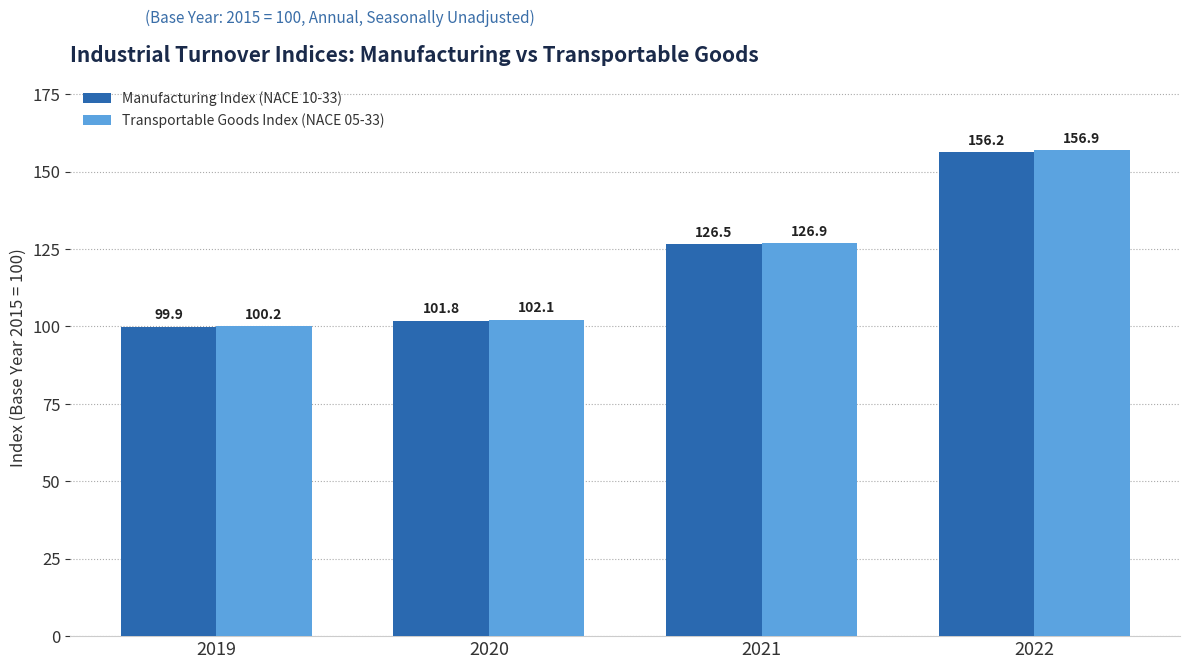

Reading right to left, list all the values displayed in this chart.

Manufacturing Index (NACE 10-33): 156.2	126.5	101.8	99.9
Transportable Goods Index (NACE 05-33): 156.9	126.9	102.1	100.2